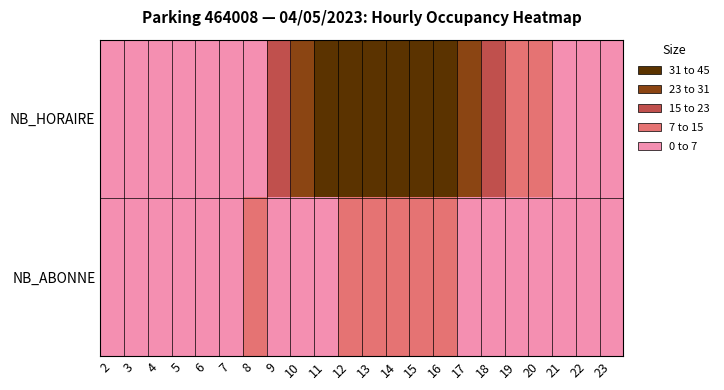

Between 2 and 22, which is larger?

22